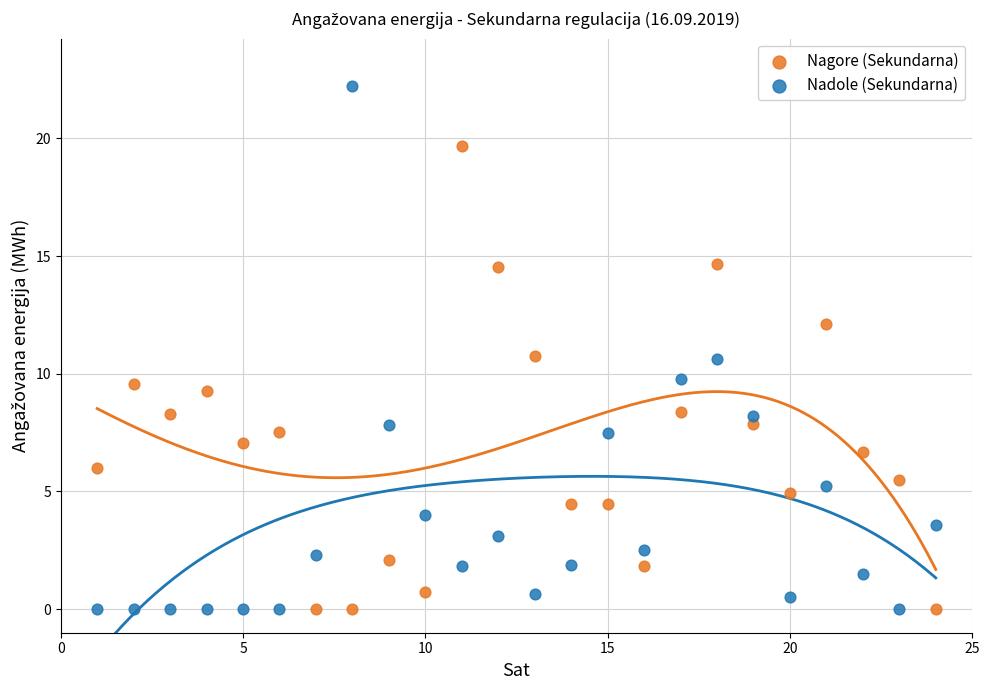

In the Nagore (Sekundarna) series, what Y value is closest to 9?

9.3